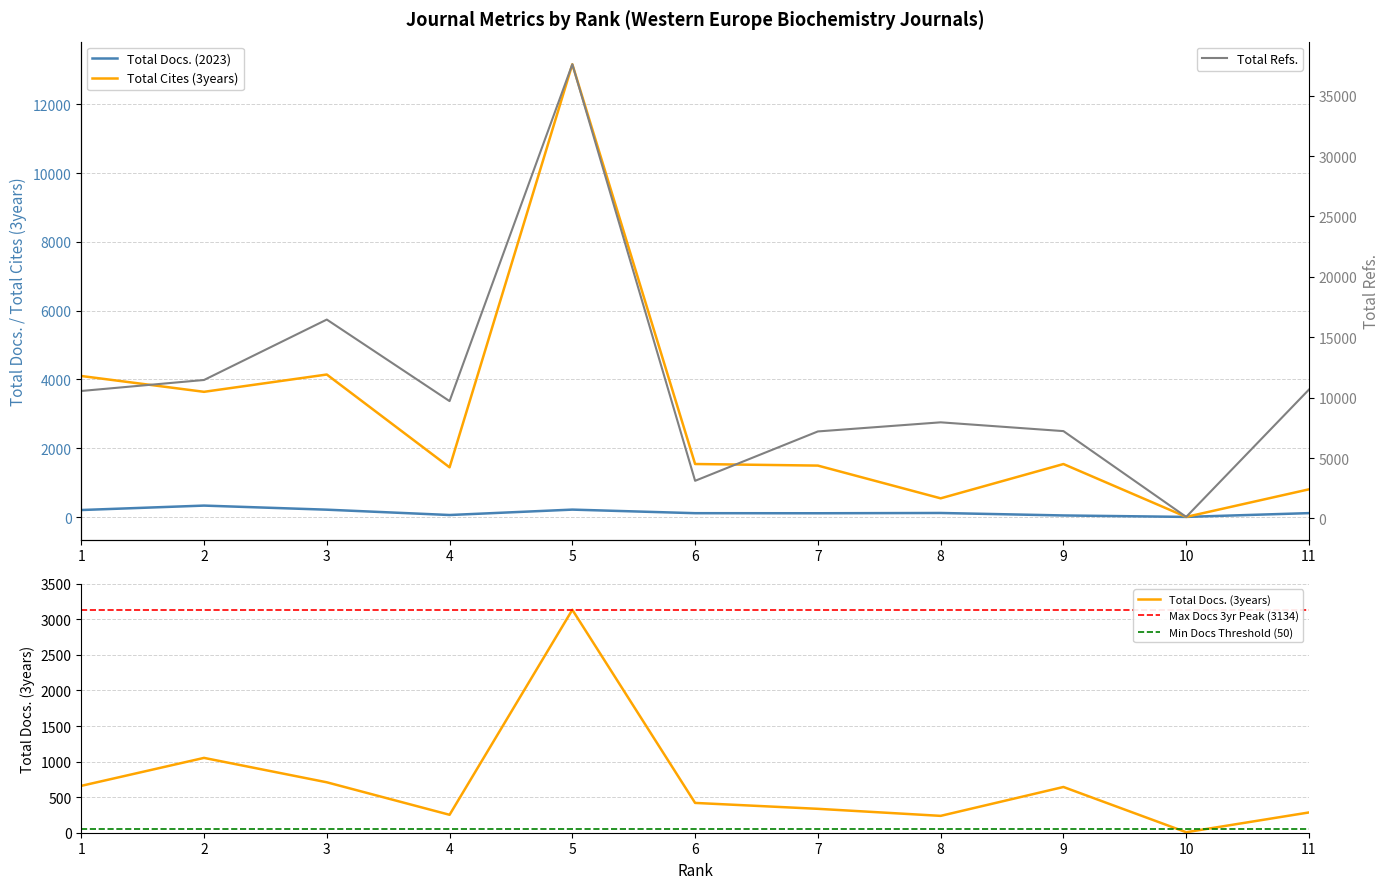

True or false: Total Refs. and Total Docs. (3years) intersect in this chart.

False